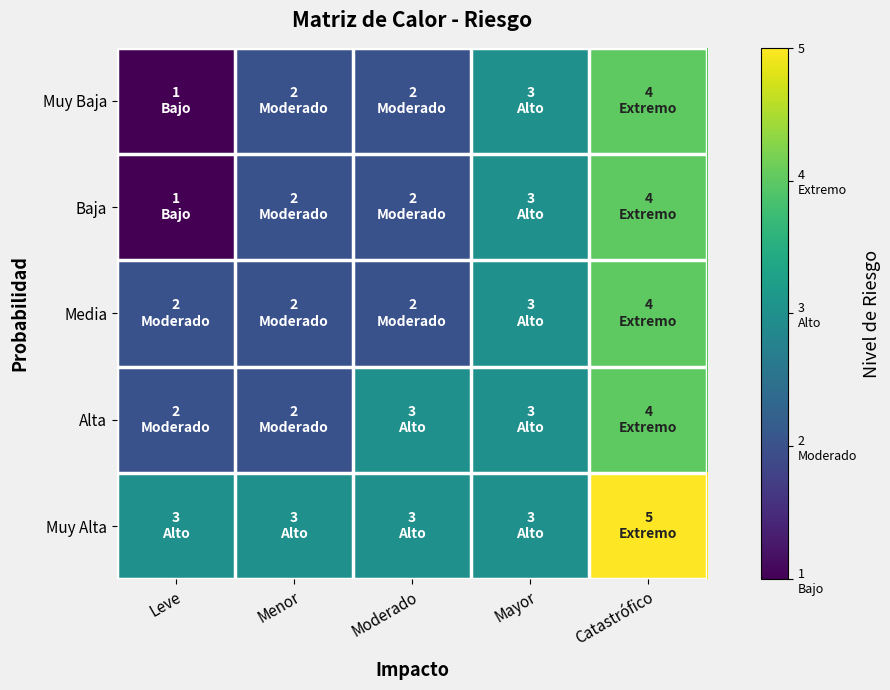

Which series has the widest spread of values?

Muy Baja